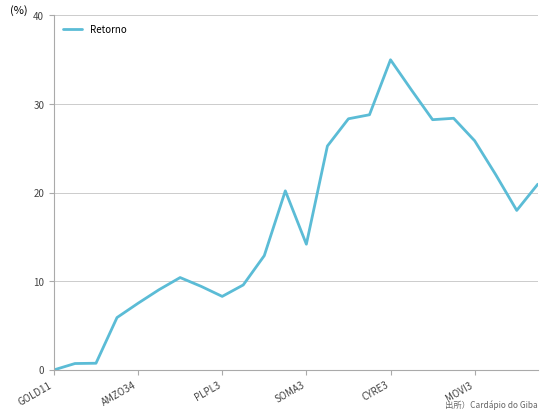

What is the difference between the maximum and minimum values?

35.0